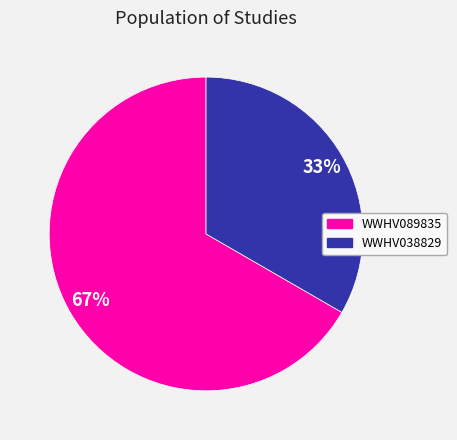

To the nearest percent, what is the combined percentage of WWHV038829 and WWHV089835?

100%